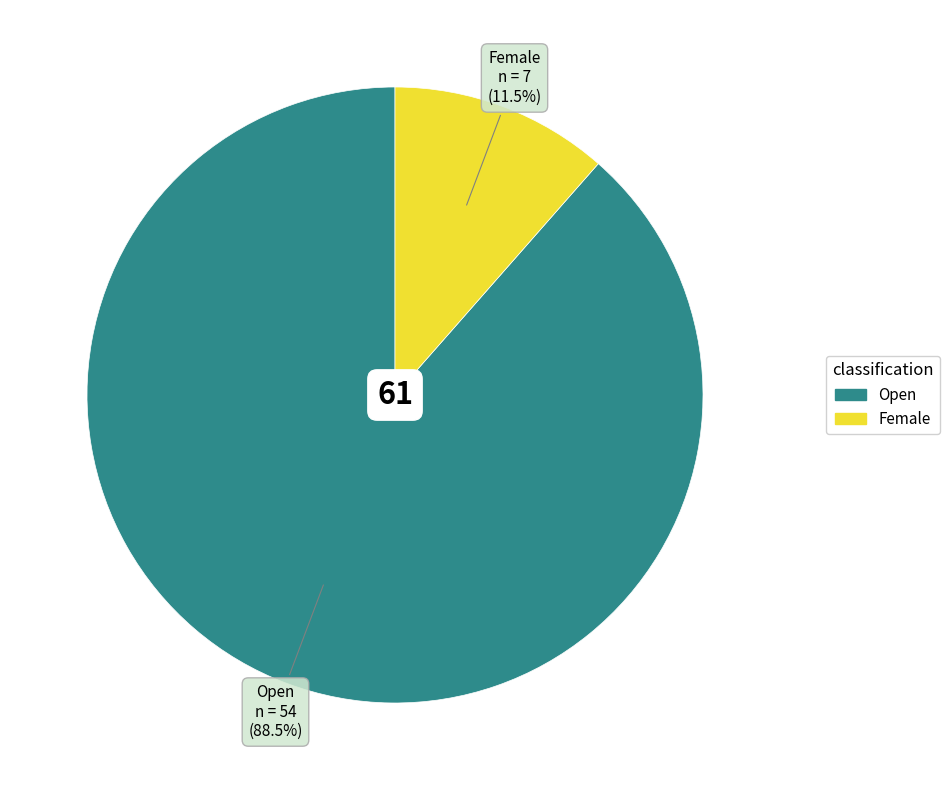

What percentage do Open and Female together represent?

100.0%